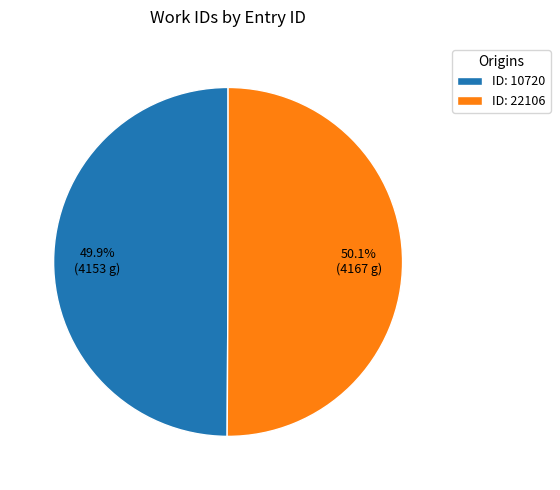

Is there a majority slice in this chart?

Yes